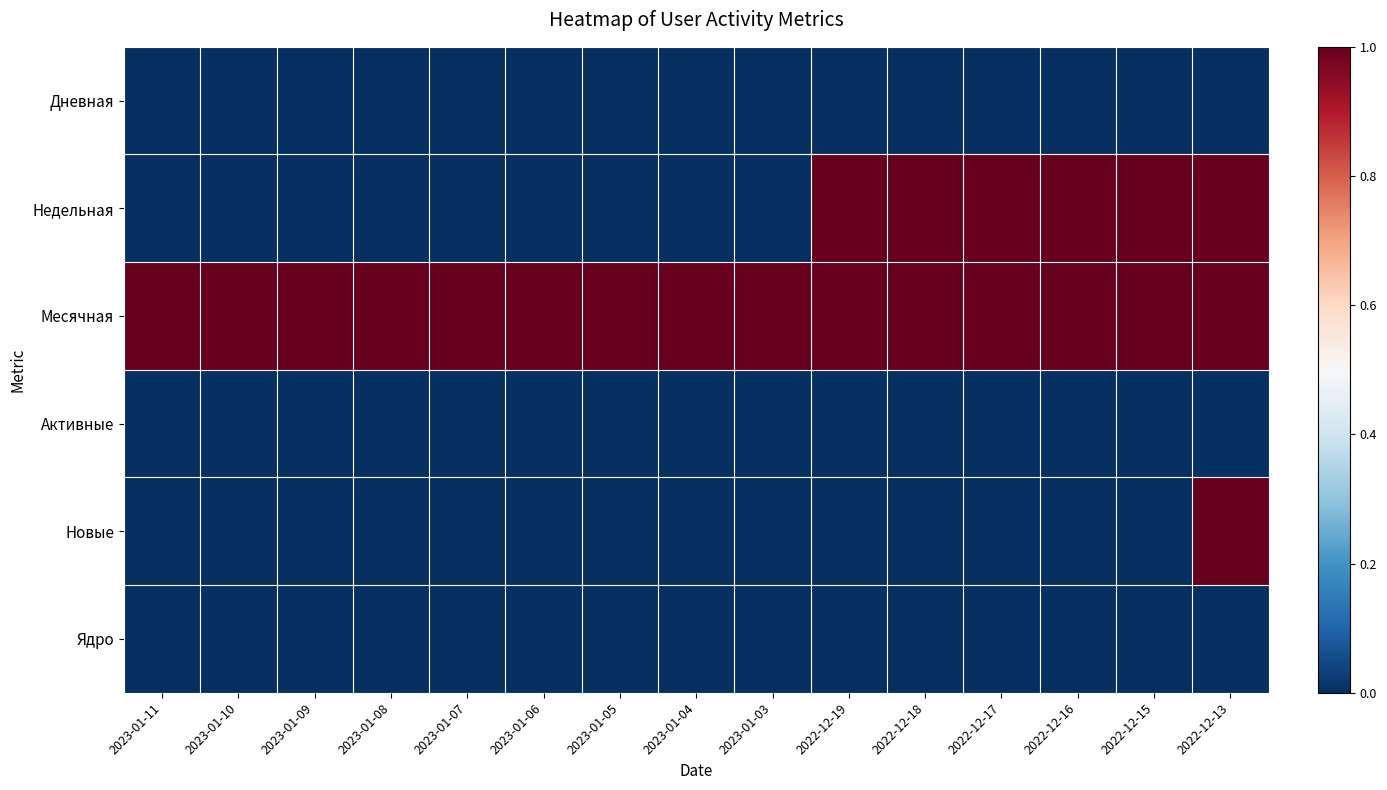

Which label corresponds to the largest value in the chart?

2022-12-19